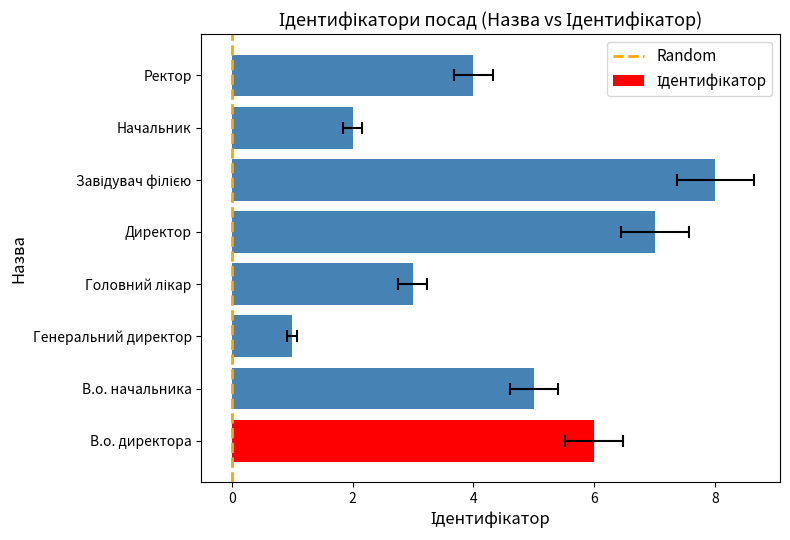

What position from the right is Начальник?

2